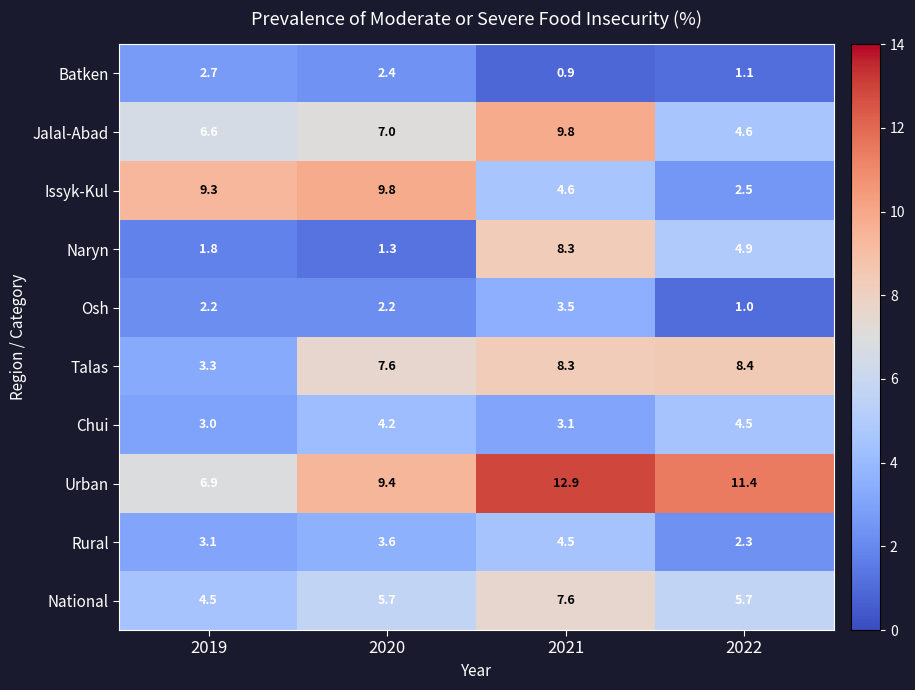

Which series changed the most between 2021 and 2022?

Jalal-Abad